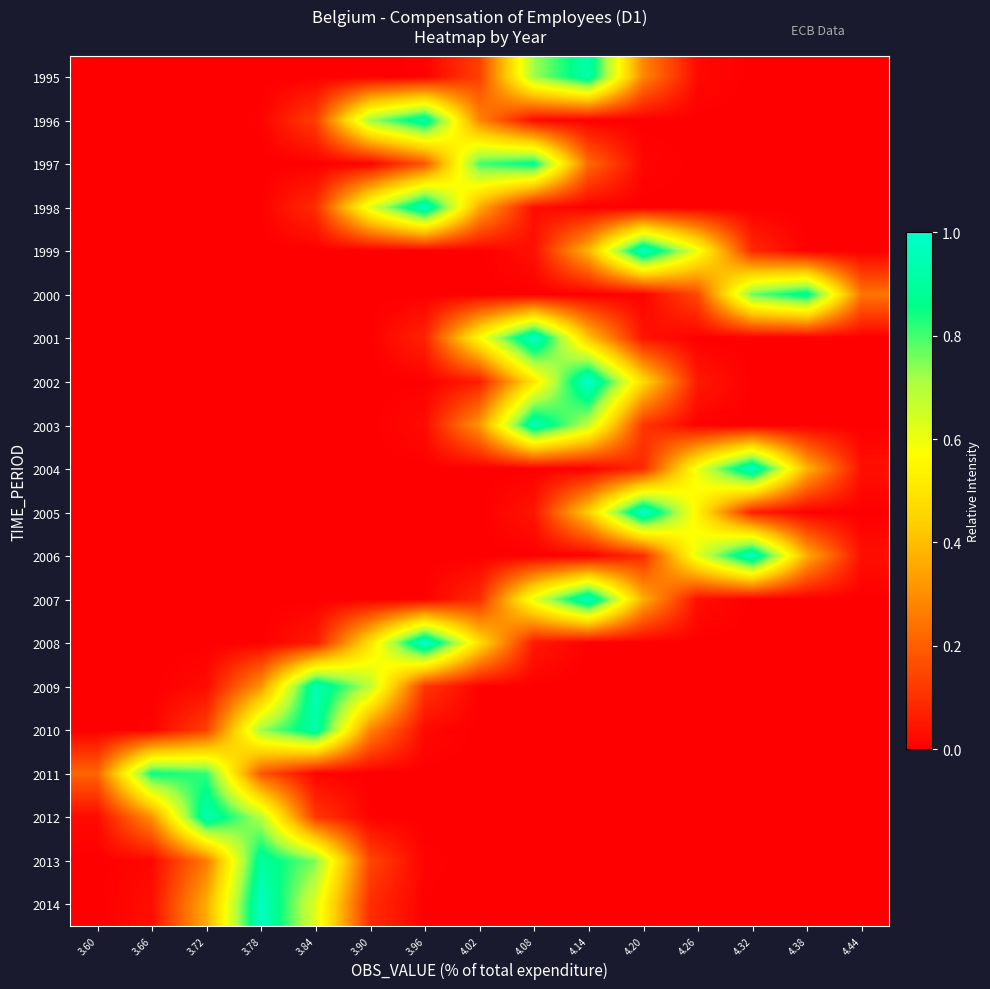

Reading right to left, list all the values displayed in this chart.

1995: 4.44=0.0	4.38=0.0	4.32=0.0	4.26=0.0	4.20=0.3	4.14=0.9	4.08=0.7	4.02=0.1	3.96=0.0	3.90=0.0	3.84=0.0	3.78=0.0	3.72=0.0	3.66=0.0	3.60=0.0
1996: 4.44=0.0	4.38=0.0	4.32=0.0	4.26=0.0	4.20=0.0	4.14=0.0	4.08=0.0	4.02=0.3	3.96=0.9	3.90=0.7	3.84=0.1	3.78=0.0	3.72=0.0	3.66=0.0	3.60=0.0
1997: 4.44=0.0	4.38=0.0	4.32=0.0	4.26=0.0	4.20=0.0	4.14=0.2	4.08=0.9	4.02=0.8	3.96=0.2	3.90=0.0	3.84=0.0	3.78=0.0	3.72=0.0	3.66=0.0	3.60=0.0
1998: 4.44=0.0	4.38=0.0	4.32=0.0	4.26=0.0	4.20=0.0	4.14=0.0	4.08=0.0	4.02=0.4	3.96=1.0	3.90=0.6	3.84=0.1	3.78=0.0	3.72=0.0	3.66=0.0	3.60=0.0
1999: 4.44=0.0	4.38=0.0	4.32=0.1	4.26=0.6	4.20=1.0	4.14=0.4	4.08=0.0	4.02=0.0	3.96=0.0	3.90=0.0	3.84=0.0	3.78=0.0	3.72=0.0	3.66=0.0	3.60=0.0
2000: 4.44=0.2	4.38=0.9	4.32=0.8	4.26=0.2	4.20=0.0	4.14=0.0	4.08=0.0	4.02=0.0	3.96=0.0	3.90=0.0	3.84=0.0	3.78=0.0	3.72=0.0	3.66=0.0	3.60=0.0
2001: 4.44=0.0	4.38=0.0	4.32=0.0	4.26=0.0	4.20=0.0	4.14=0.4	4.08=1.0	4.02=0.6	3.96=0.1	3.90=0.0	3.84=0.0	3.78=0.0	3.72=0.0	3.66=0.0	3.60=0.0
2002: 4.44=0.0	4.38=0.0	4.32=0.0	4.26=0.1	4.20=0.5	4.14=1.0	4.08=0.5	4.02=0.1	3.96=0.0	3.90=0.0	3.84=0.0	3.78=0.0	3.72=0.0	3.66=0.0	3.60=0.0
2003: 4.44=0.0	4.38=0.0	4.32=0.0	4.26=0.0	4.20=0.1	4.14=0.7	4.08=1.0	4.02=0.3	3.96=0.0	3.90=0.0	3.84=0.0	3.78=0.0	3.72=0.0	3.66=0.0	3.60=0.0
2004: 4.44=0.0	4.38=0.4	4.32=1.0	4.26=0.6	4.20=0.1	4.14=0.0	4.08=0.0	4.02=0.0	3.96=0.0	3.90=0.0	3.84=0.0	3.78=0.0	3.72=0.0	3.66=0.0	3.60=0.0
2005: 4.44=0.0	4.38=0.0	4.32=0.1	4.26=0.5	4.20=1.0	4.14=0.4	4.08=0.0	4.02=0.0	3.96=0.0	3.90=0.0	3.84=0.0	3.78=0.0	3.72=0.0	3.66=0.0	3.60=0.0
2006: 4.44=0.0	4.38=0.4	4.32=1.0	4.26=0.6	4.20=0.1	4.14=0.0	4.08=0.0	4.02=0.0	3.96=0.0	3.90=0.0	3.84=0.0	3.78=0.0	3.72=0.0	3.66=0.0	3.60=0.0
2007: 4.44=0.0	4.38=0.0	4.32=0.0	4.26=0.0	4.20=0.4	4.14=1.0	4.08=0.6	4.02=0.1	3.96=0.0	3.90=0.0	3.84=0.0	3.78=0.0	3.72=0.0	3.66=0.0	3.60=0.0
2008: 4.44=0.0	4.38=0.0	4.32=0.0	4.26=0.0	4.20=0.0	4.14=0.0	4.08=0.1	4.02=0.5	3.96=1.0	3.90=0.5	3.84=0.1	3.78=0.0	3.72=0.0	3.66=0.0	3.60=0.0
2009: 4.44=0.0	4.38=0.0	4.32=0.0	4.26=0.0	4.20=0.0	4.14=0.0	4.08=0.0	4.02=0.0	3.96=0.1	3.90=0.7	3.84=0.9	3.78=0.3	3.72=0.0	3.66=0.0	3.60=0.0
2010: 4.44=0.0	4.38=0.0	4.32=0.0	4.26=0.0	4.20=0.0	4.14=0.0	4.08=0.0	4.02=0.0	3.96=0.0	3.90=0.3	3.84=0.9	3.78=0.7	3.72=0.1	3.66=0.0	3.60=0.0
2011: 4.44=0.0	4.38=0.0	4.32=0.0	4.26=0.0	4.20=0.0	4.14=0.0	4.08=0.0	4.02=0.0	3.96=0.0	3.90=0.0	3.84=0.0	3.78=0.2	3.72=0.8	3.66=0.9	3.60=0.2
2012: 4.44=0.0	4.38=0.0	4.32=0.0	4.26=0.0	4.20=0.0	4.14=0.0	4.08=0.0	4.02=0.0	3.96=0.0	3.90=0.0	3.84=0.1	3.78=0.7	3.72=0.9	3.66=0.3	3.60=0.0
2013: 4.44=0.0	4.38=0.0	4.32=0.0	4.26=0.0	4.20=0.0	4.14=0.0	4.08=0.0	4.02=0.0	3.96=0.0	3.90=0.1	3.84=0.8	3.78=0.9	3.72=0.3	3.66=0.0	3.60=0.0
2014: 4.44=0.0	4.38=0.0	4.32=0.0	4.26=0.0	4.20=0.0	4.14=0.0	4.08=0.0	4.02=0.0	3.96=0.0	3.90=0.1	3.84=0.6	3.78=1.0	3.72=0.4	3.66=0.0	3.60=0.0